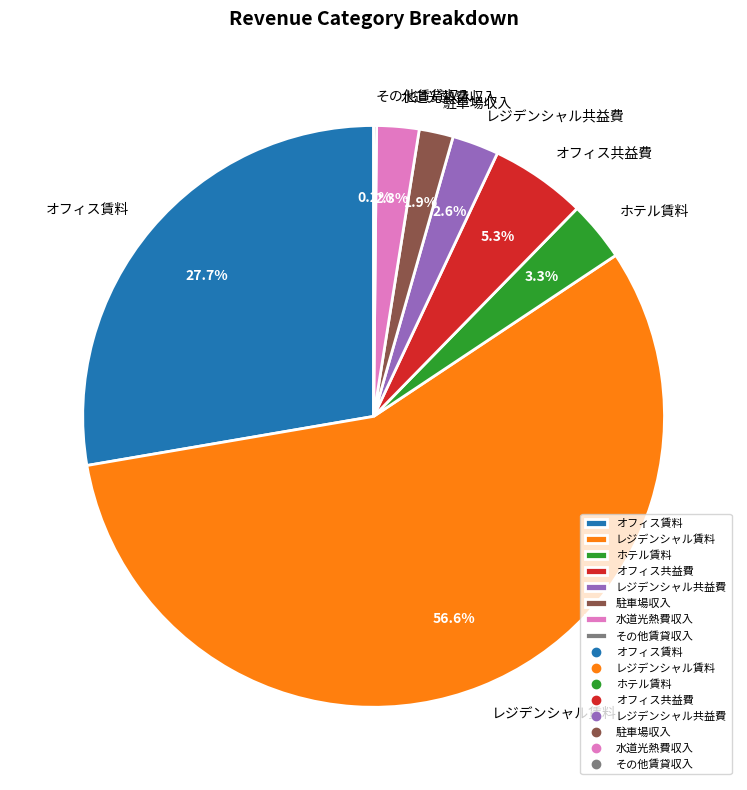

What percentage do 水道光熱費収入 and レジデンシャル賃料 together represent?

59.0%